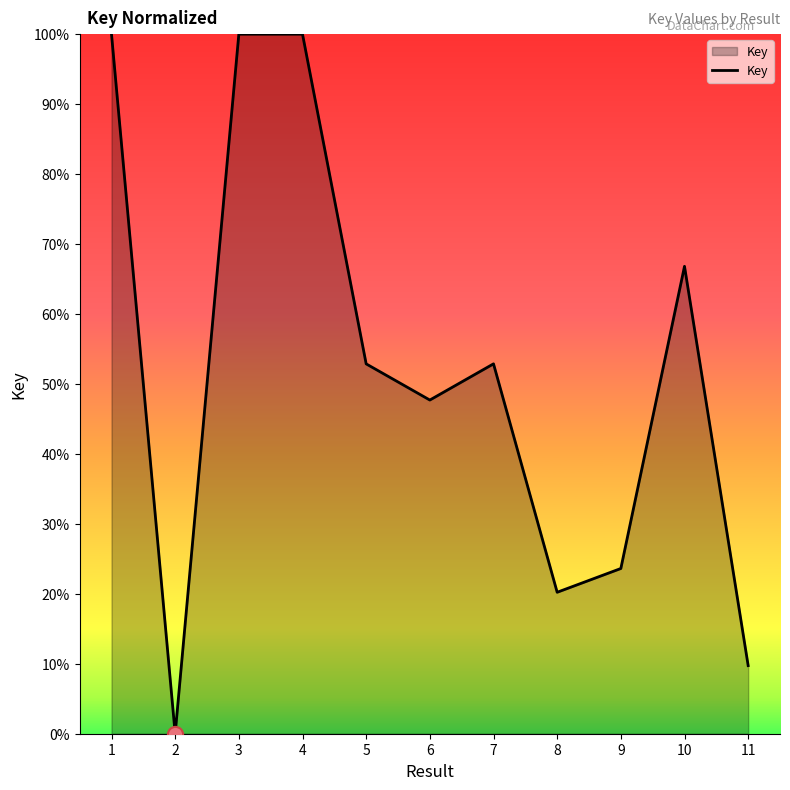

What is the change in value from 9 to 10?

+43.2